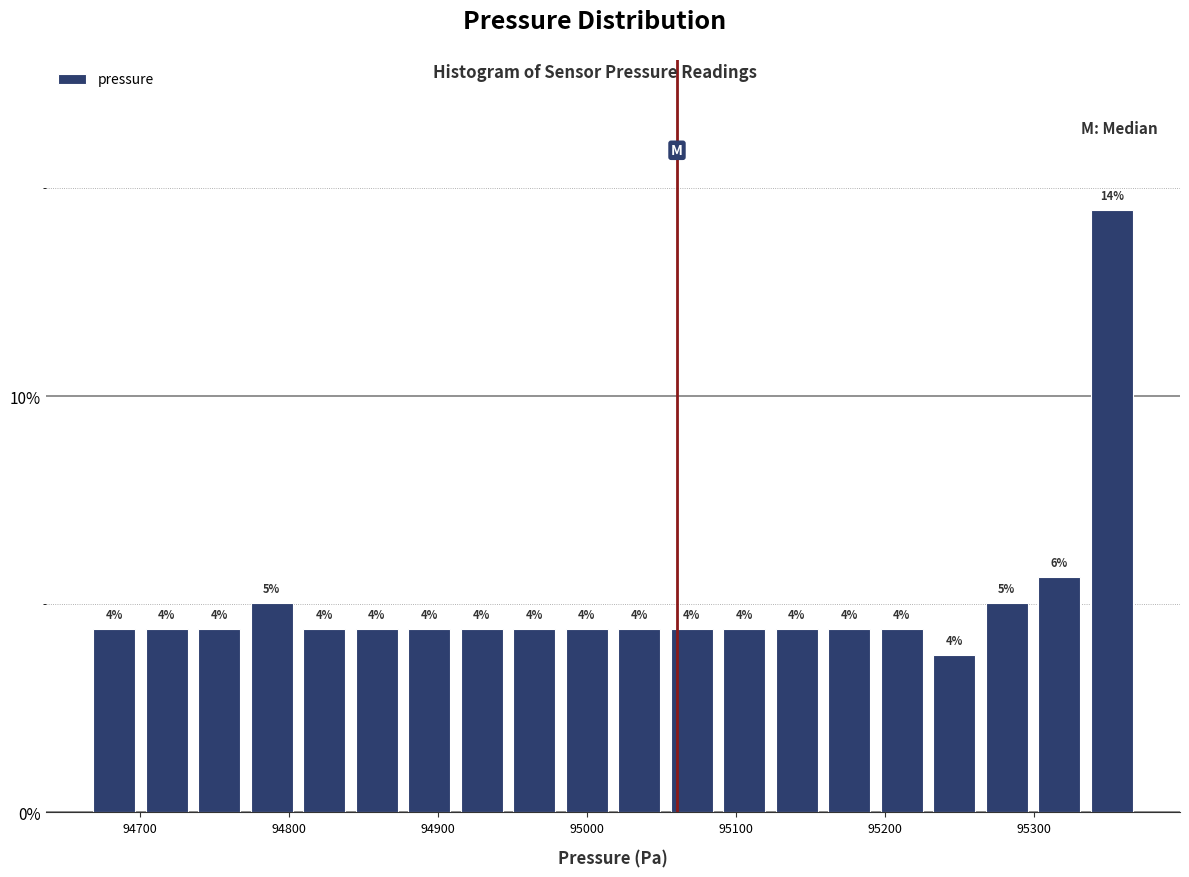

Read against the x-axis, roughly where is the centre of the tallest bar?

95350